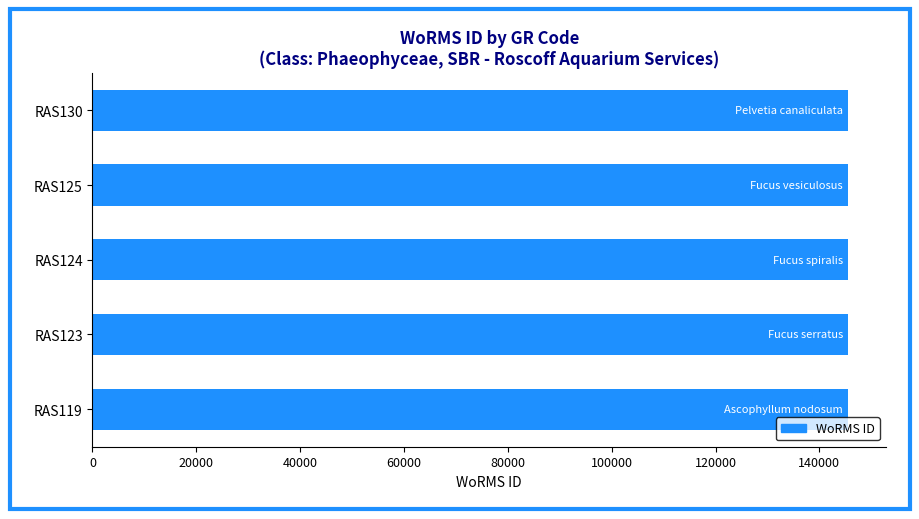

How many distinct data groups are displayed?

1